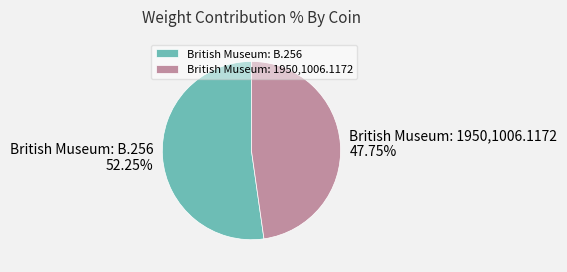

Approximately how many times larger is the value at British Museum: B.256 compared to British Museum: 1950,1006.1172?

1.1